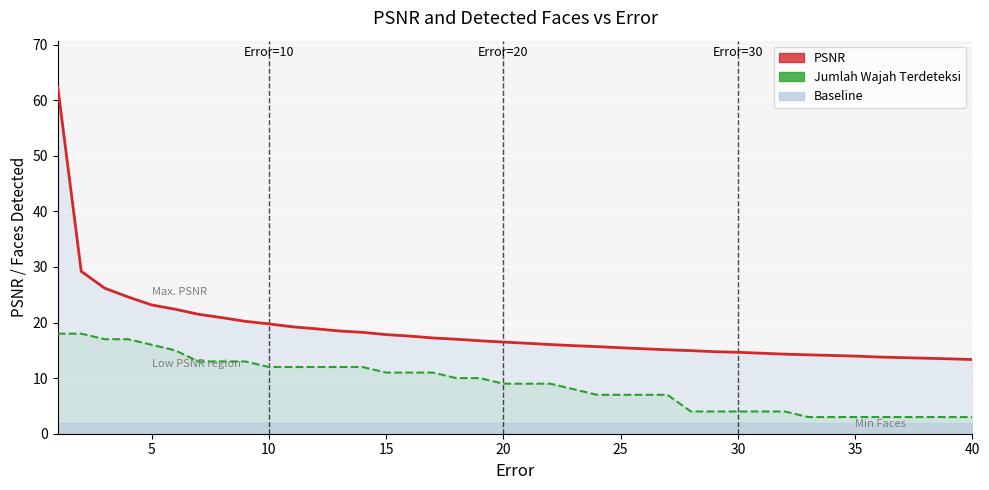

True or false: PSNR and Jumlah Wajah Terdeteksi (line) cross at least once.

False